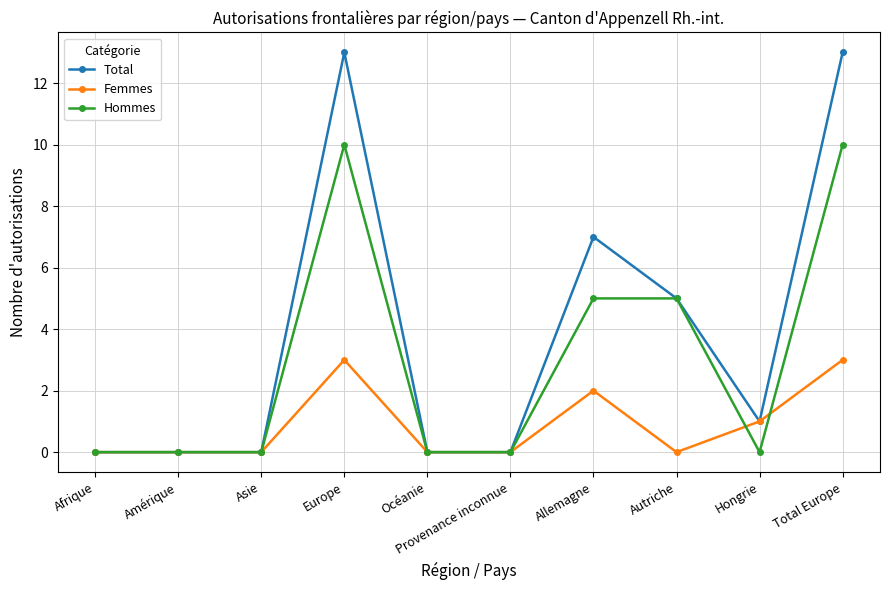

What is the difference between the maximum and minimum values in the Total series?

13